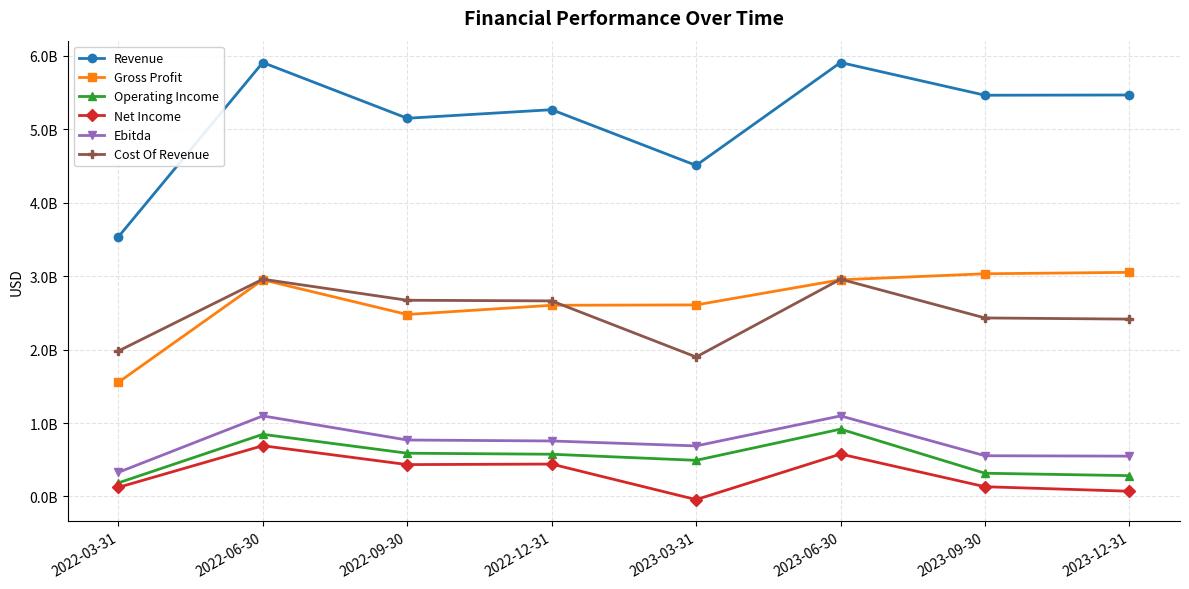

Which label corresponds to the smallest value in the chart?

2023-03-31